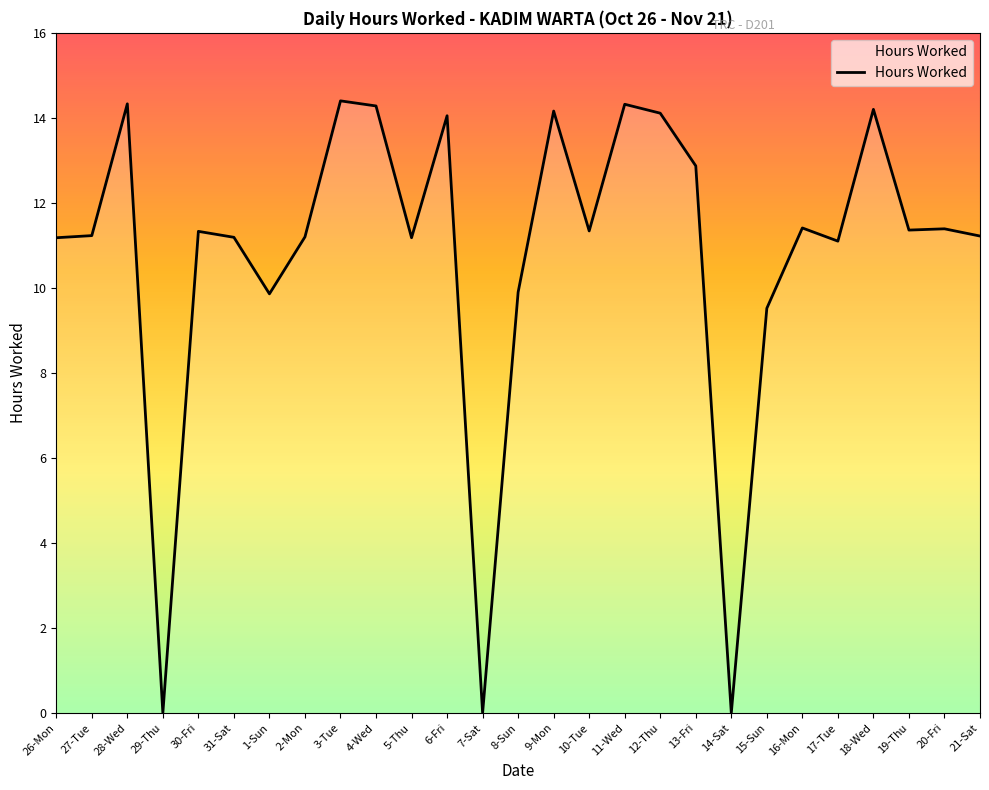

What position from the left is 9-Mon?

15